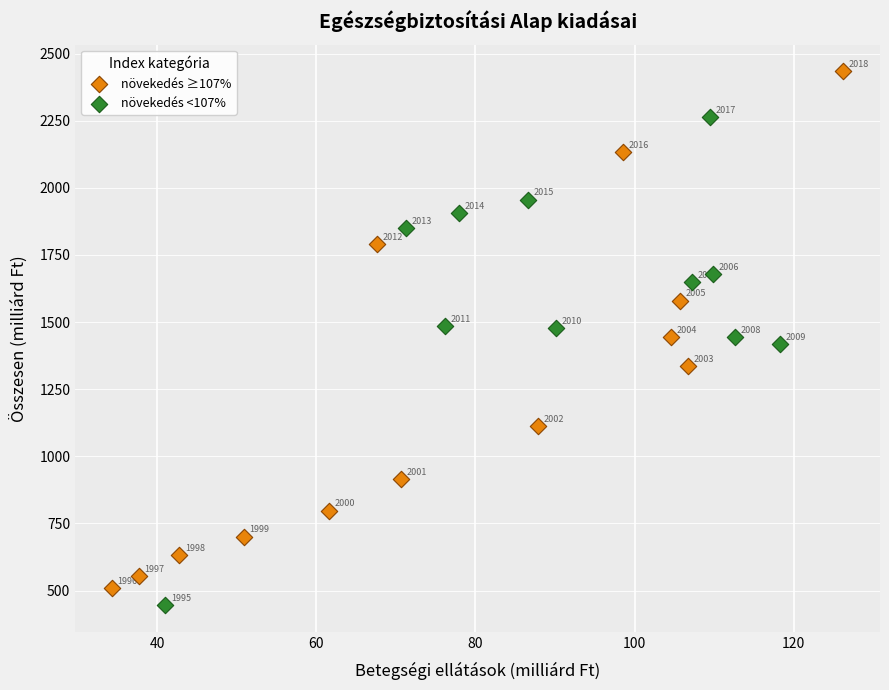

Which series has the largest Y range (max minus min)?

növekedés ≥107%